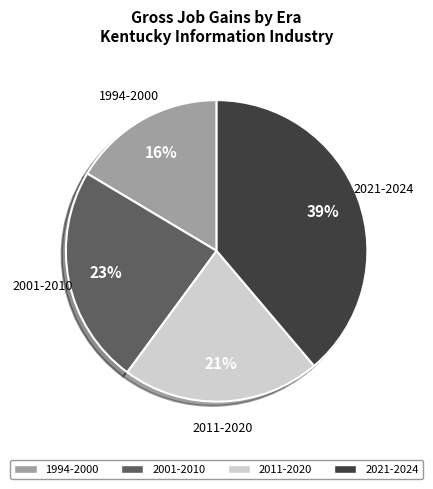

Is there any slice that represents more than half of the pie?

No